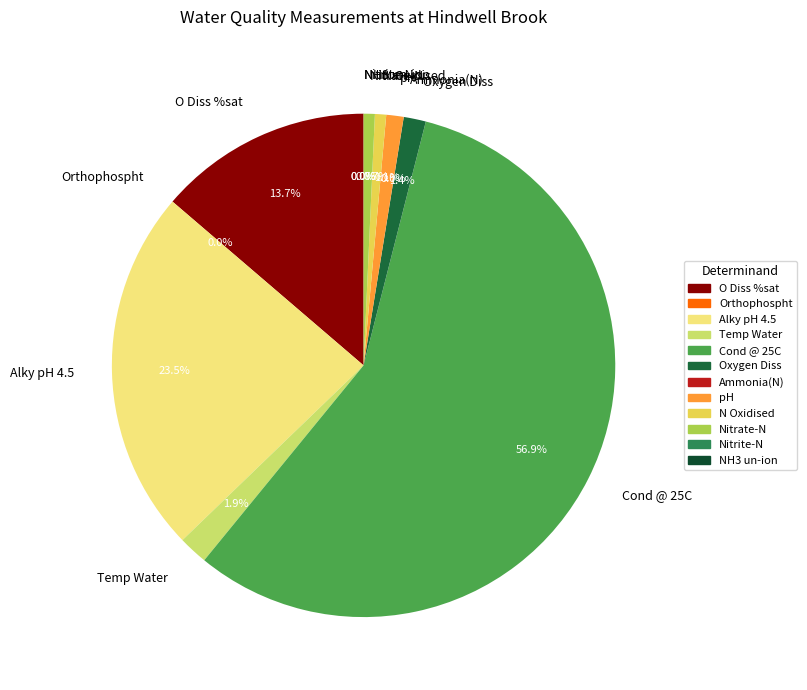

Is Cond @ 25C the majority of the pie?

Yes